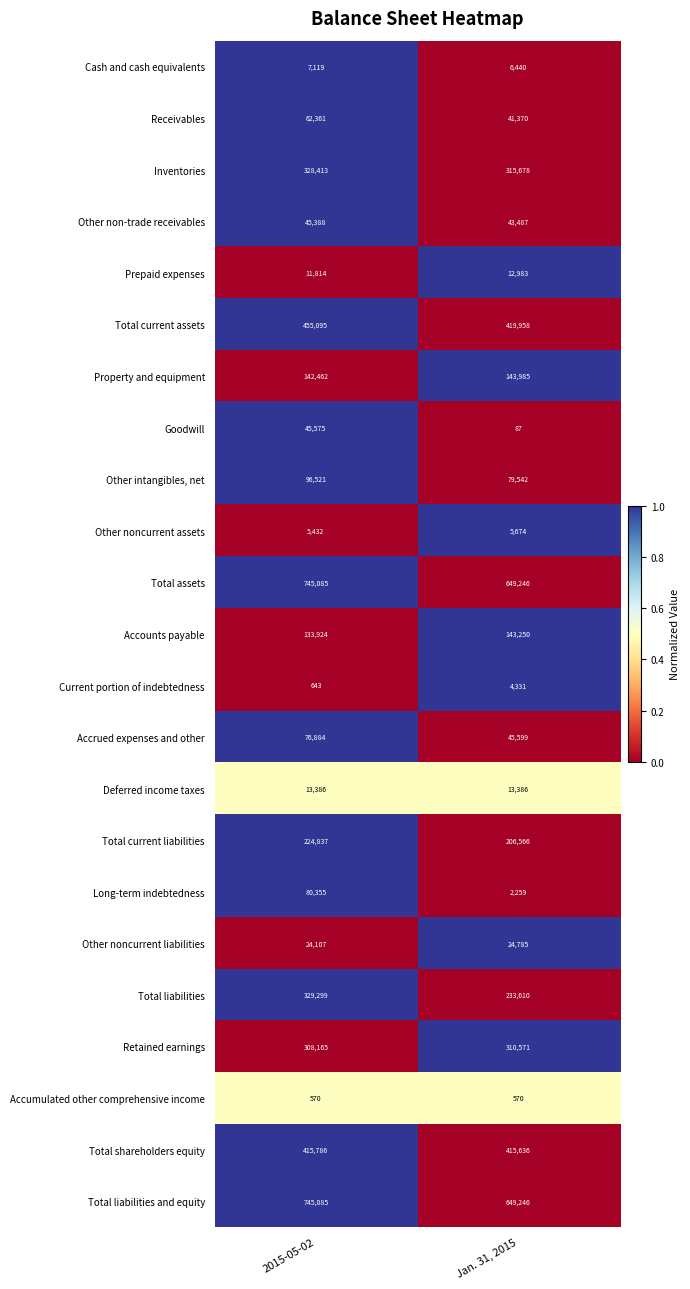

The value of Total current assets at 2015-05-02 is 455095. True or false?

True